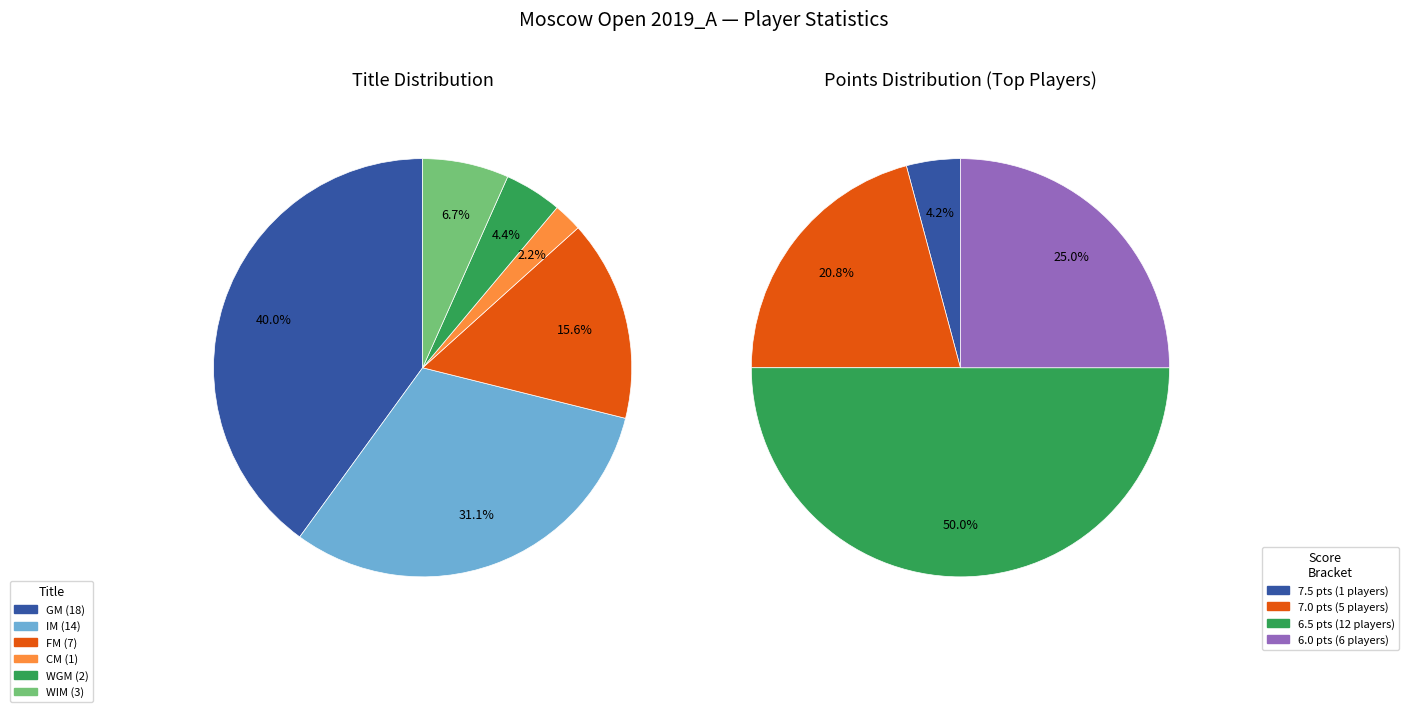

Is FM the majority of the pie?

No